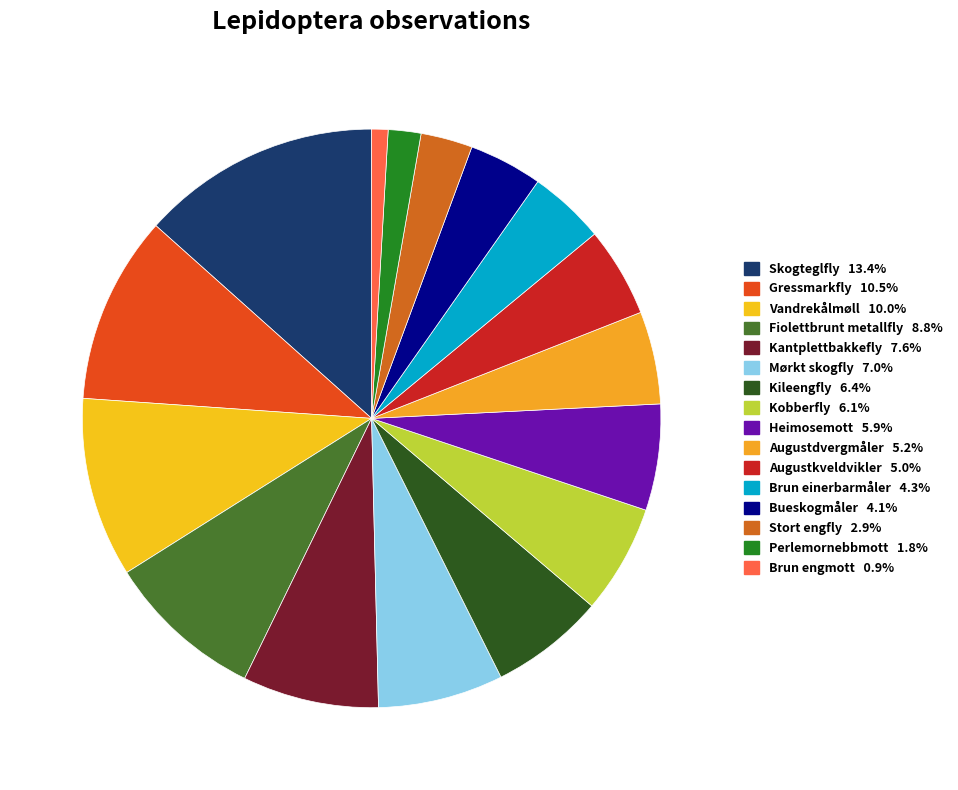

Does any single category account for the majority?

No